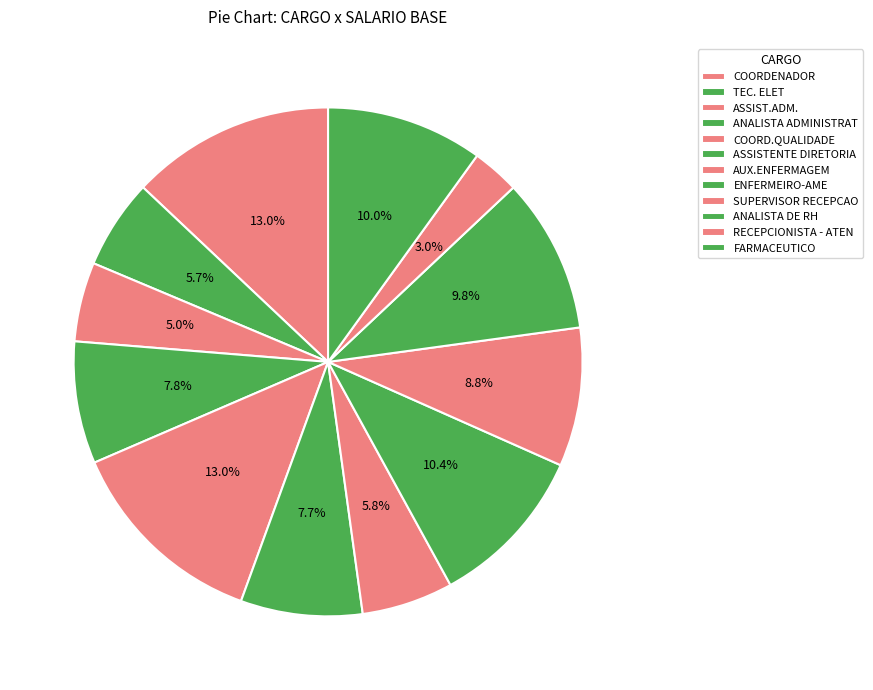

How many segments does this pie chart have?

12